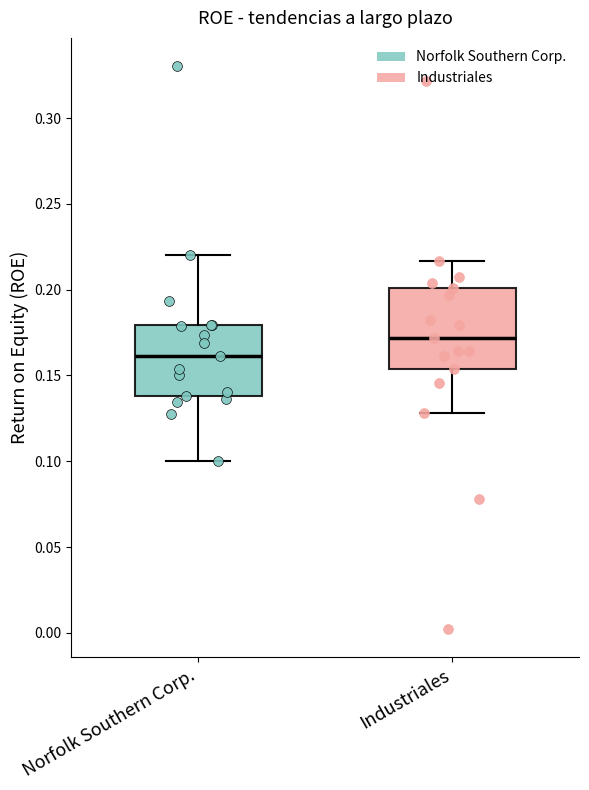

Reading left to right, transcribe this box plot: for each box, give where its median line is, the range the box spans, and where its two whiskers end, as read against the y-axis. The values are not printed on the chart, so give them approximately, as read against the axis.

Norfolk Southern Corp.: median 0.160, box 0.140 to 0.180, whiskers 0.100 to 0.220
Industriales: median 0.170, box 0.155 to 0.200, whiskers 0.130 to 0.215